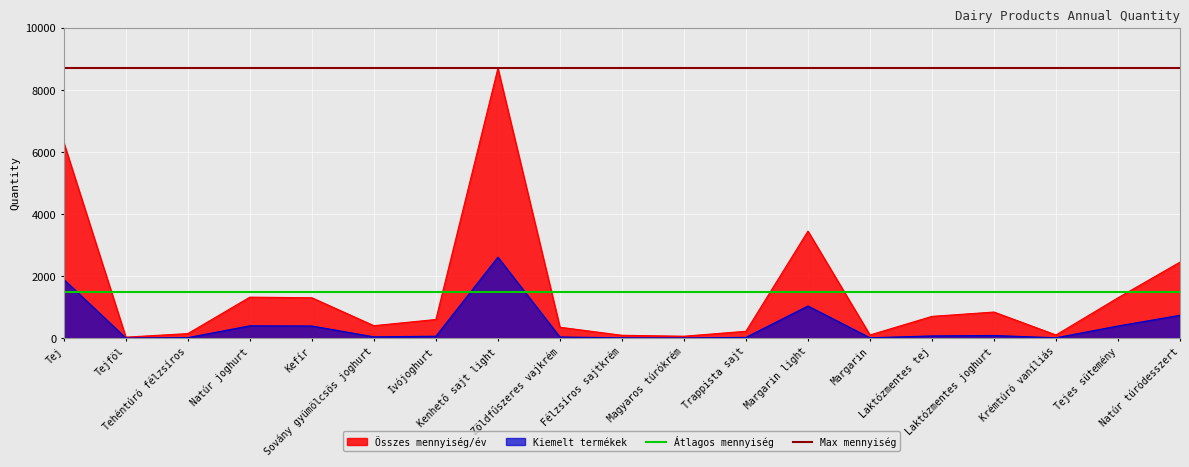

What is the label of the 10th point from the left?

Félzsíros sajtkrém